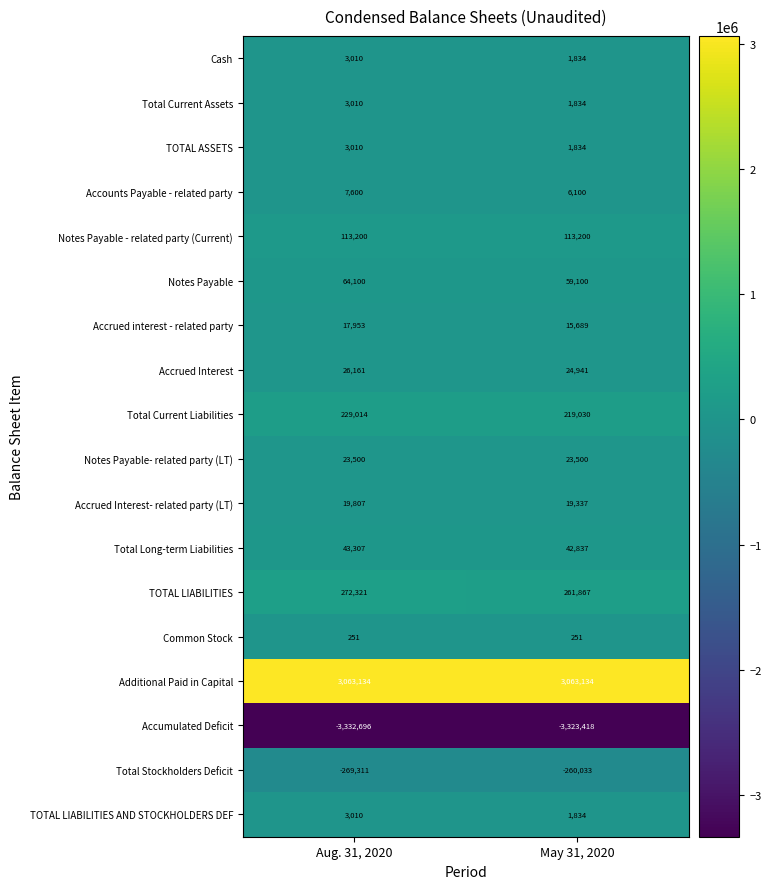

What is the smallest value displayed?

-3332696